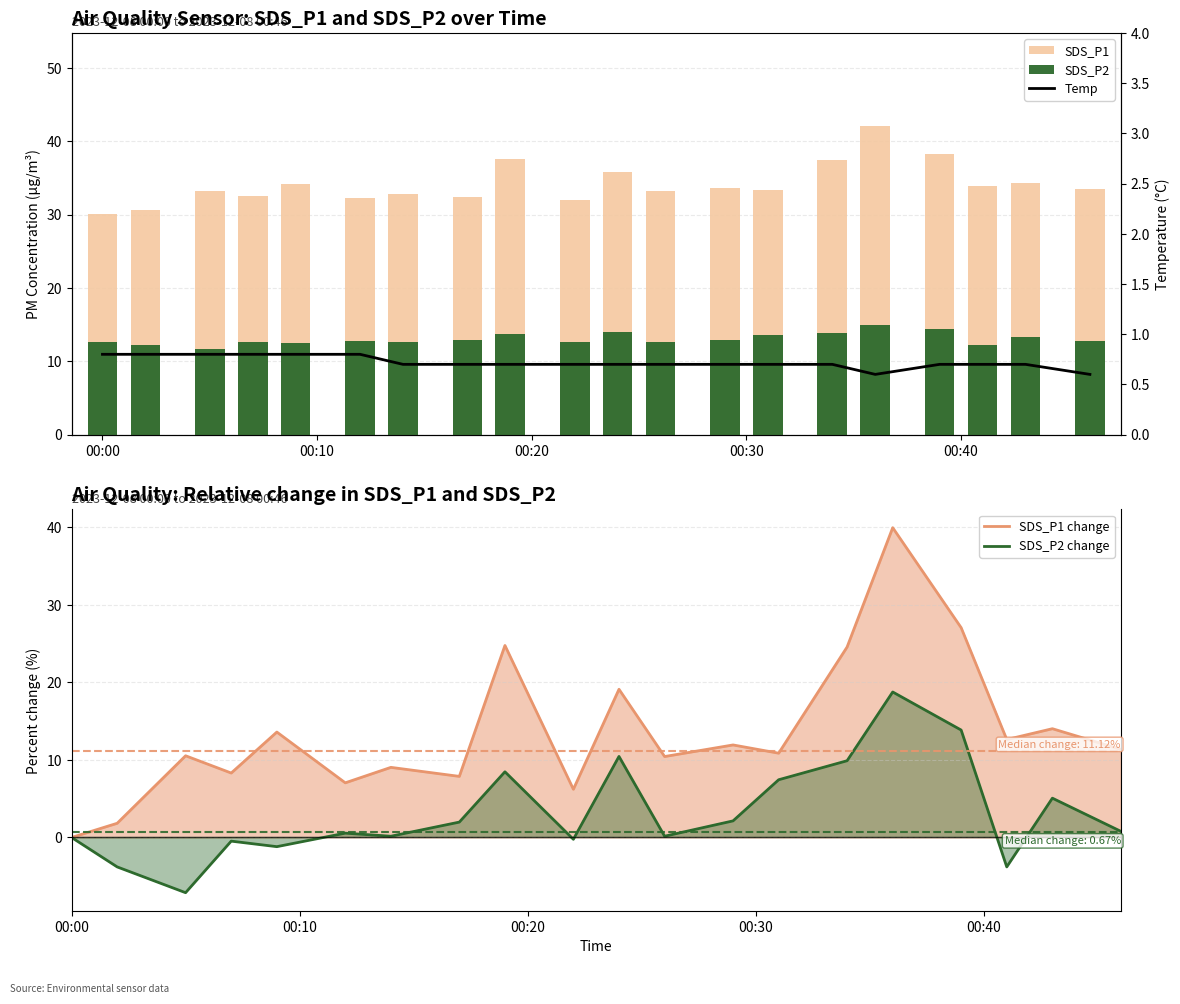

What is the average value of the SDS_P2 series?

13.0